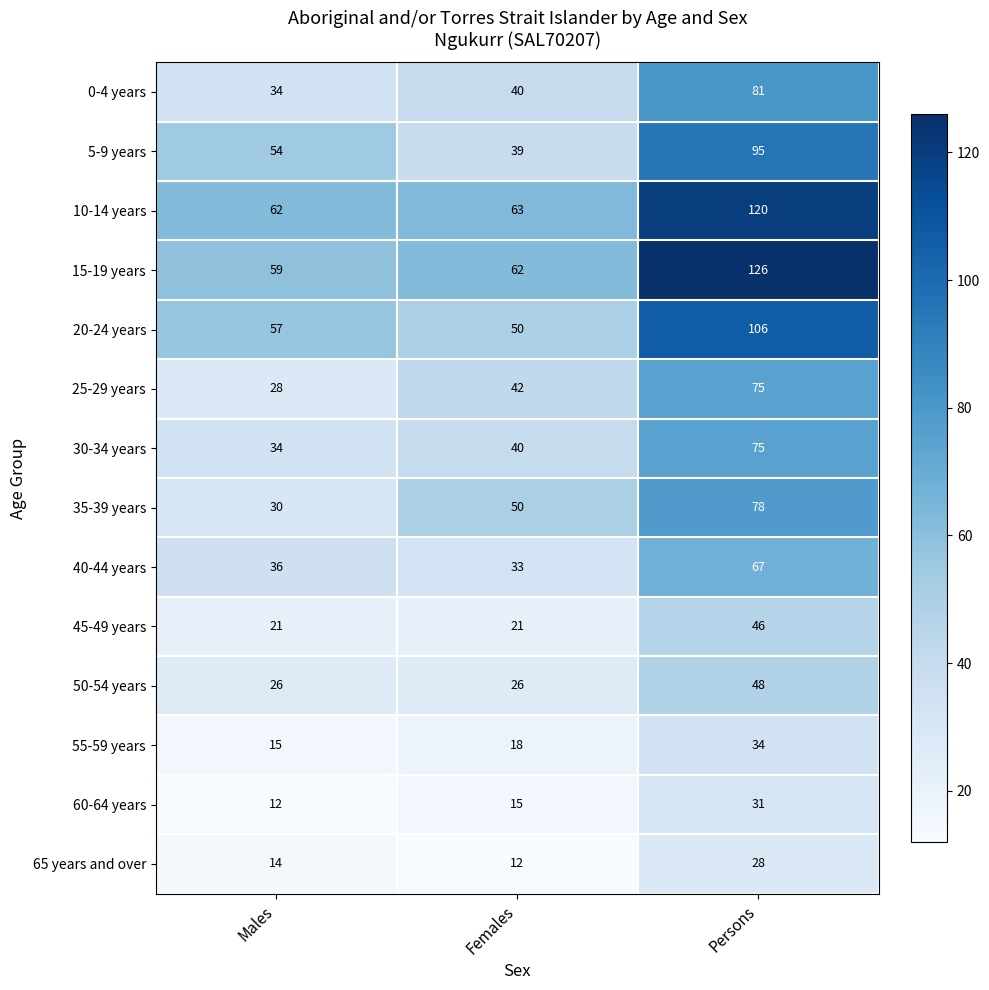

What is the spread (max minus min) of values at Persons?

98